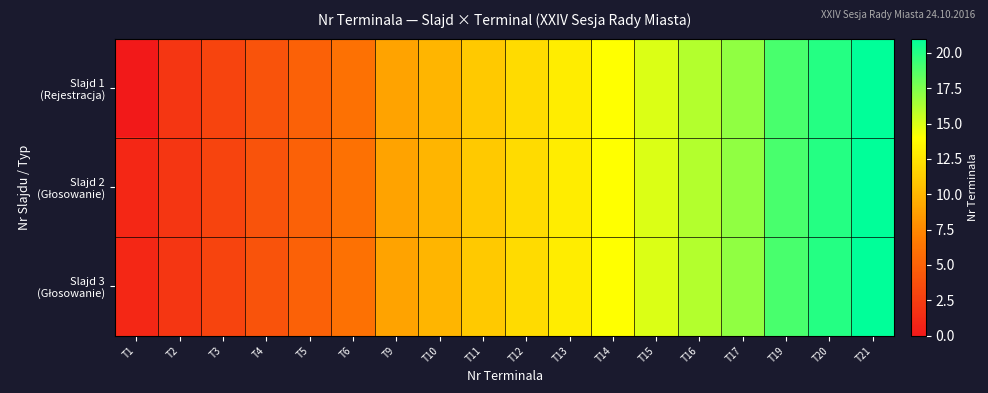

At which category is the sum across all series the highest?

T21